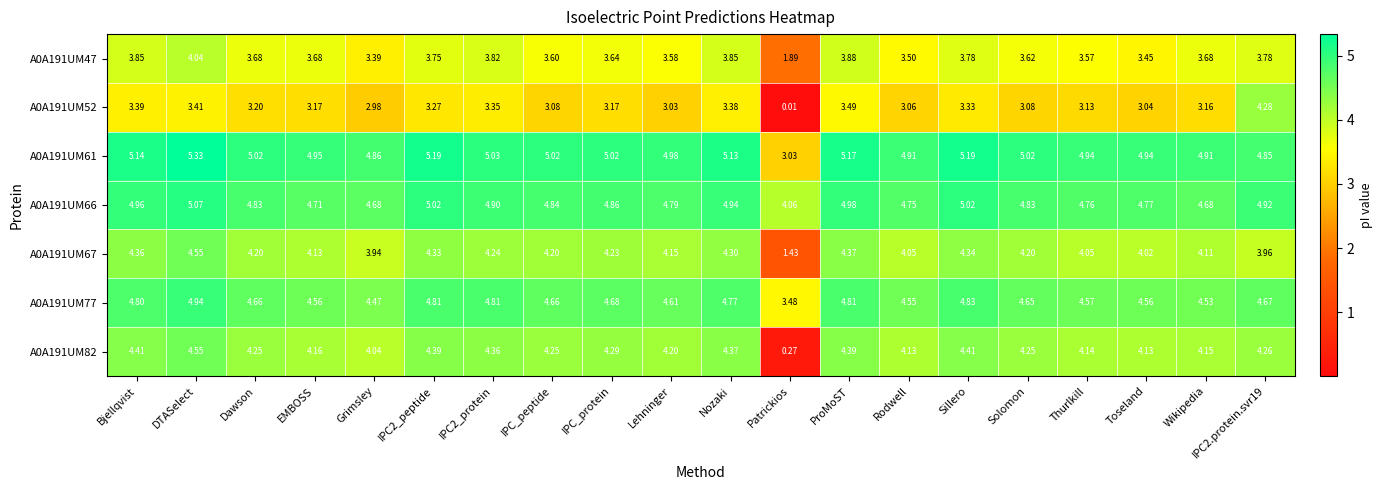

At which label is A0A191UM66 closest to 4?

Patrickios